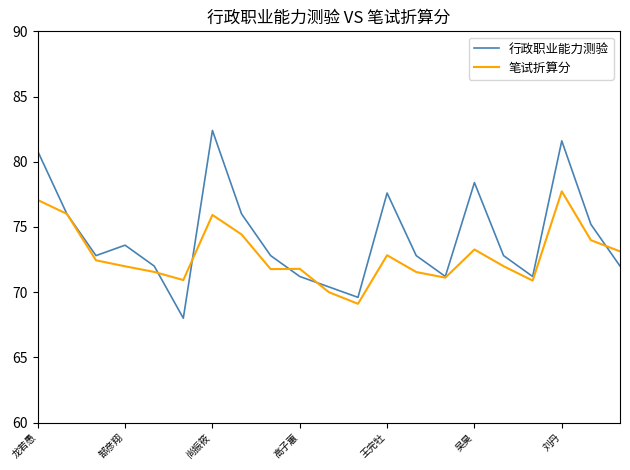

List the series in order of their overall mean, lowest first.

笔试折算分, 行政职业能力测验